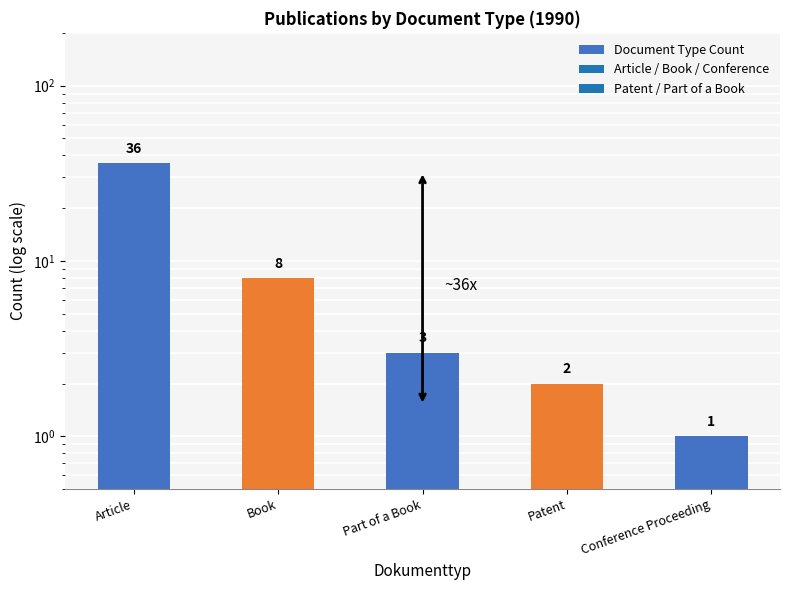

What is the change in value from Article to Conference Proceeding?

-35